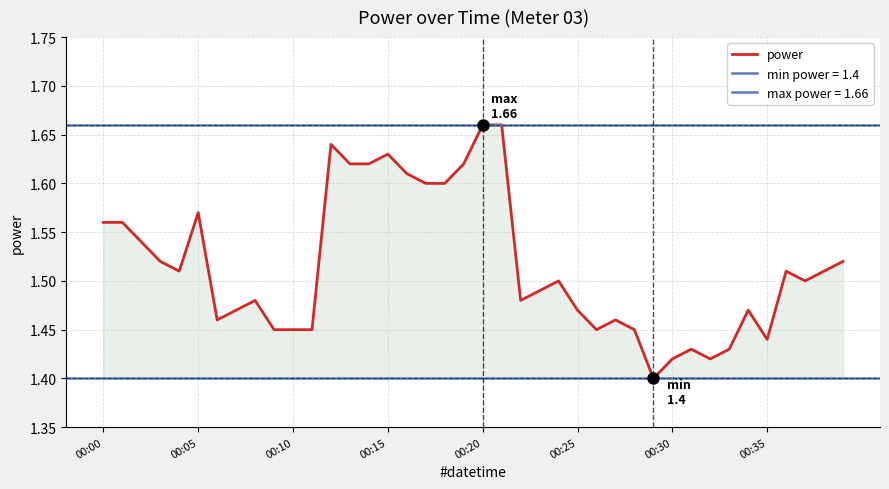

Reading left to right, extract all data points from this chart.

1.6	1.6	1.5	1.5	1.5	1.6	1.5	1.5	1.5	1.4	1.4	1.4	1.6	1.6	1.6	1.6	1.6	1.6	1.6	1.6	1.7	1.7	1.5	1.5	1.5	1.5	1.4	1.5	1.4	1.4	1.4	1.4	1.4	1.4	1.5	1.4	1.5	1.5	1.5	1.5